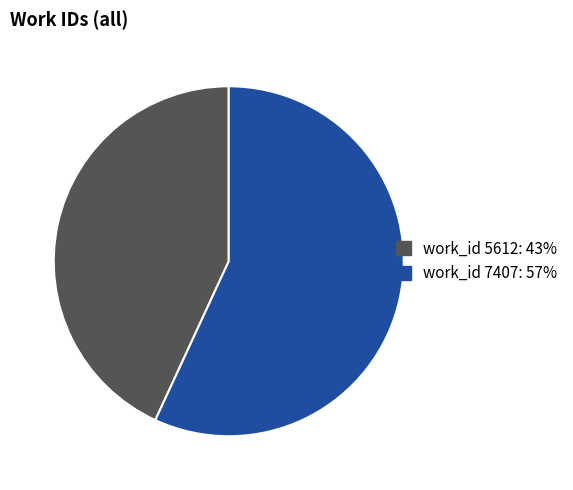

Between work_id 7407 and work_id 5612, which is larger?

work_id 7407